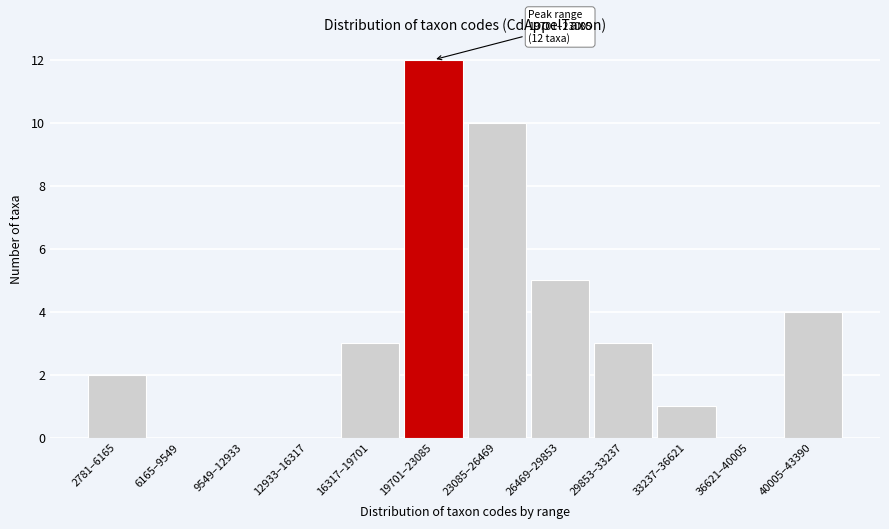

Reading left to right, list all the values displayed in this chart.

2781–6165=2	6165–9549=0	9549–12933=0	12933–16317=0	16317–19701=3	19701–23085=12	23085–26469=10	26469–29853=5	29853–33237=3	33237–36621=1	36621–40005=0	40005–43390=4